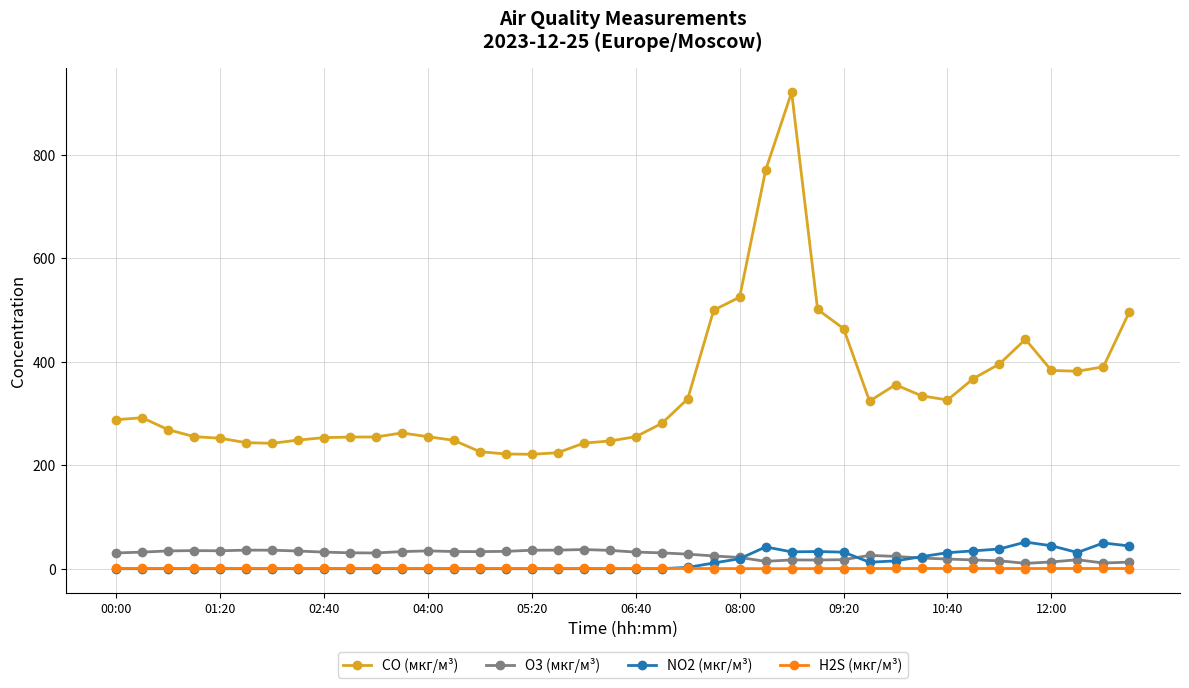

What is the greatest value displayed?

921.3